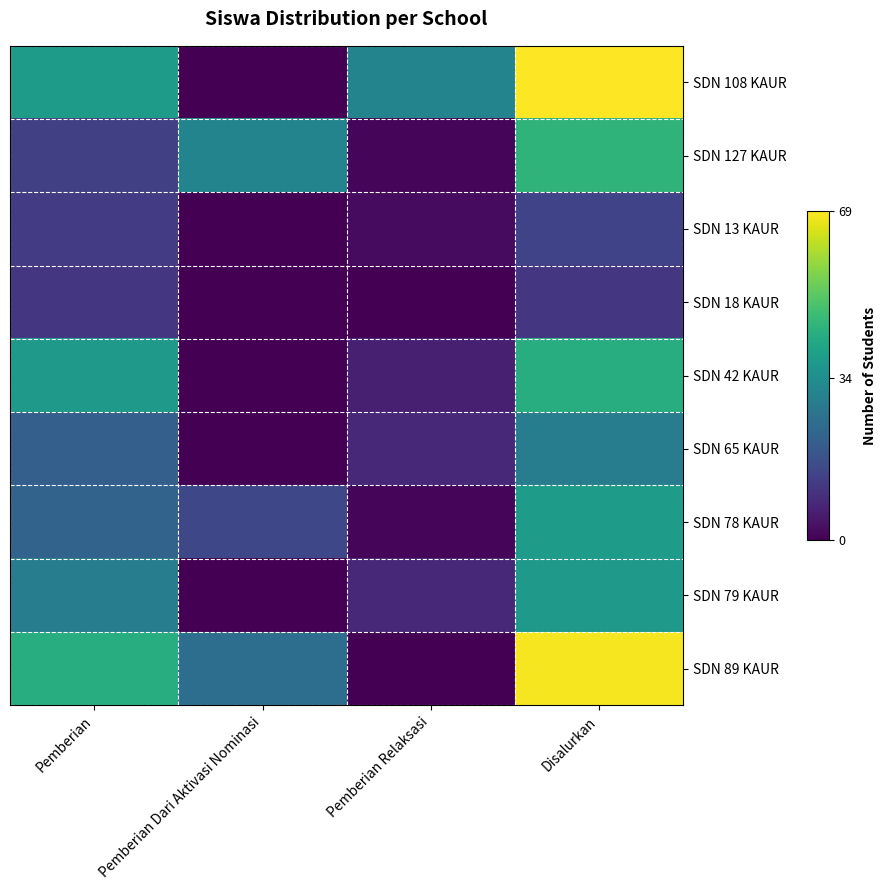

What is the total value across all series at Pemberian Relaksasi?

57